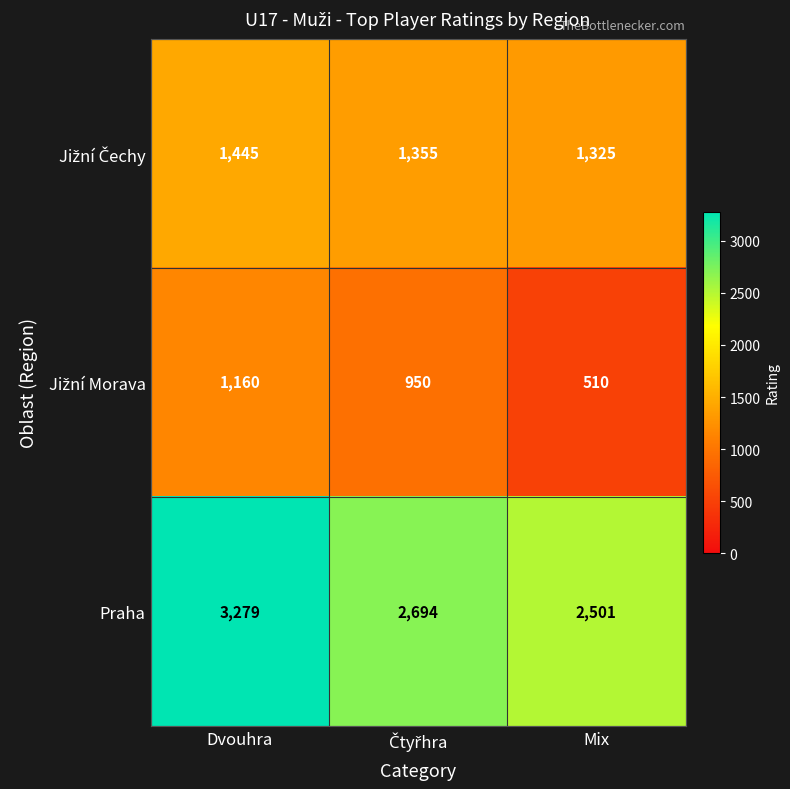

How many distinct data groups are displayed?

3